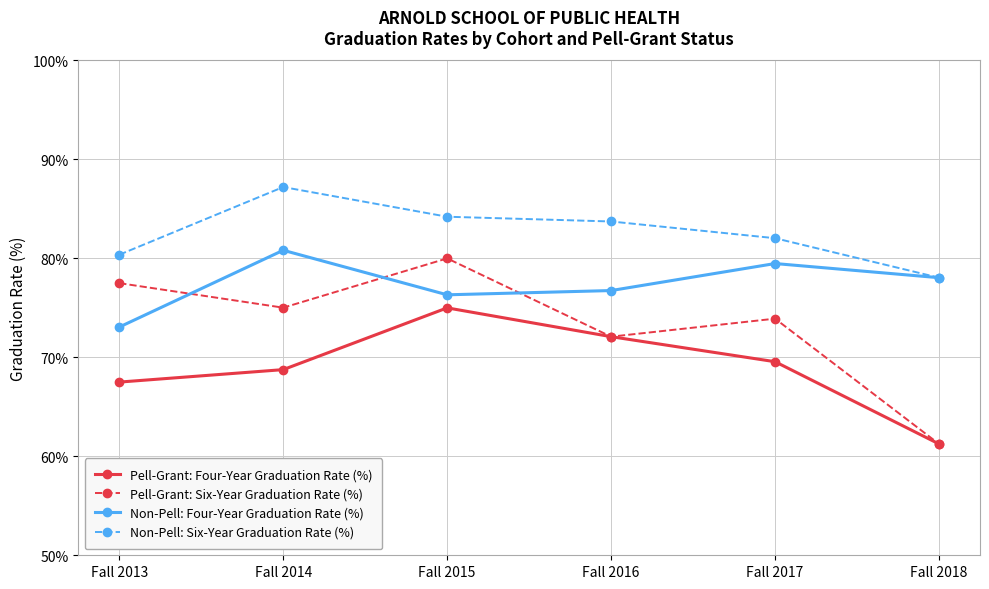

Rank the series at Fall 2015 from highest to lowest value.

Non-Pell: Six-Year Graduation Rate (%), Pell-Grant: Six-Year Graduation Rate (%), Non-Pell: Four-Year Graduation Rate (%), Pell-Grant: Four-Year Graduation Rate (%)